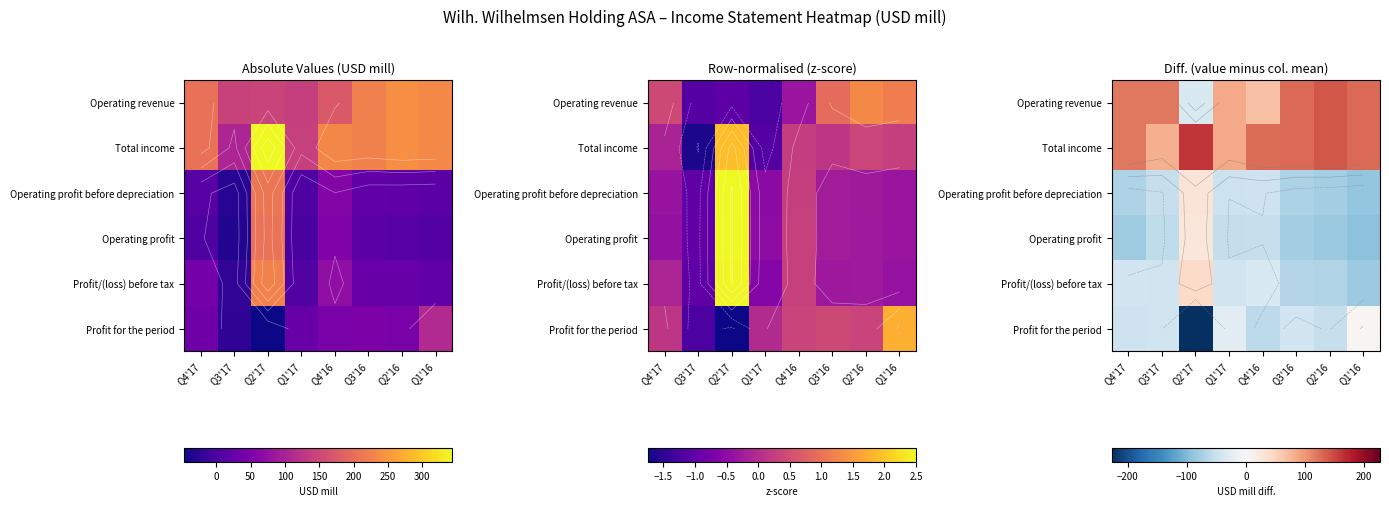

Which label corresponds to the smallest value in the chart?

Q2'17